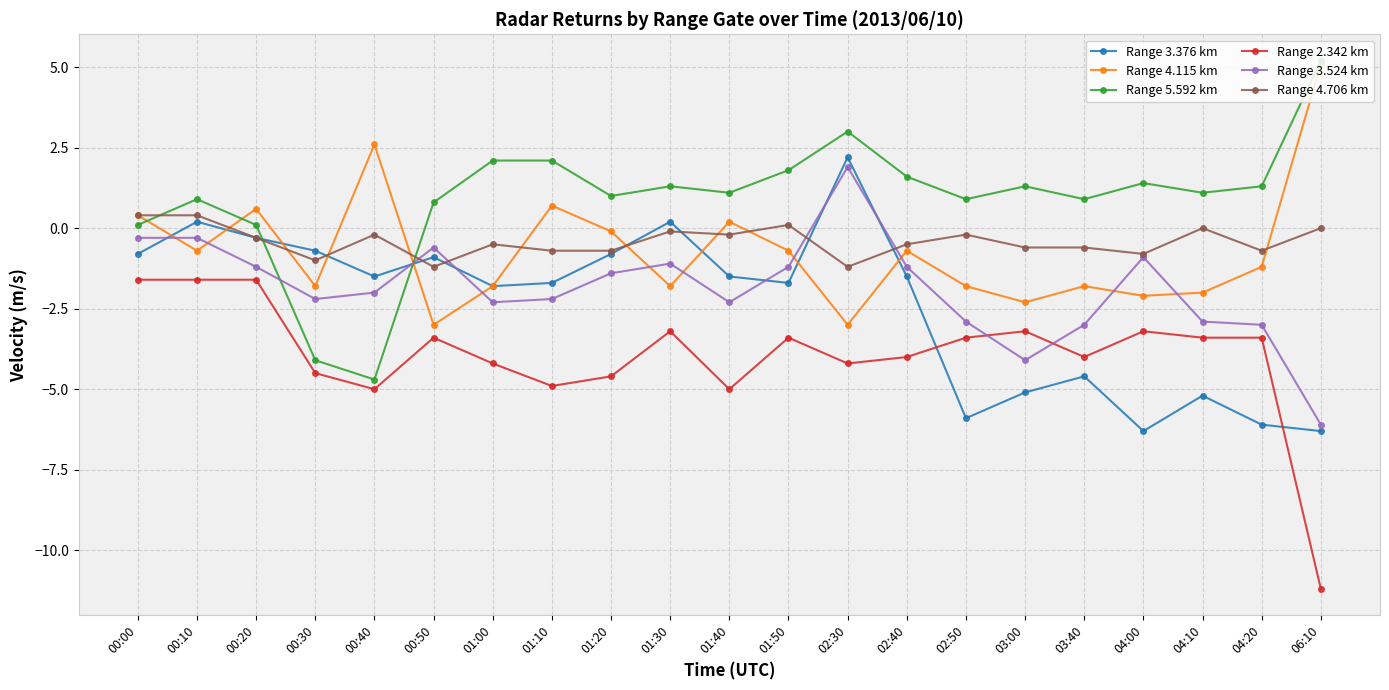

Which series has the widest spread of values?

Range 5.592 km